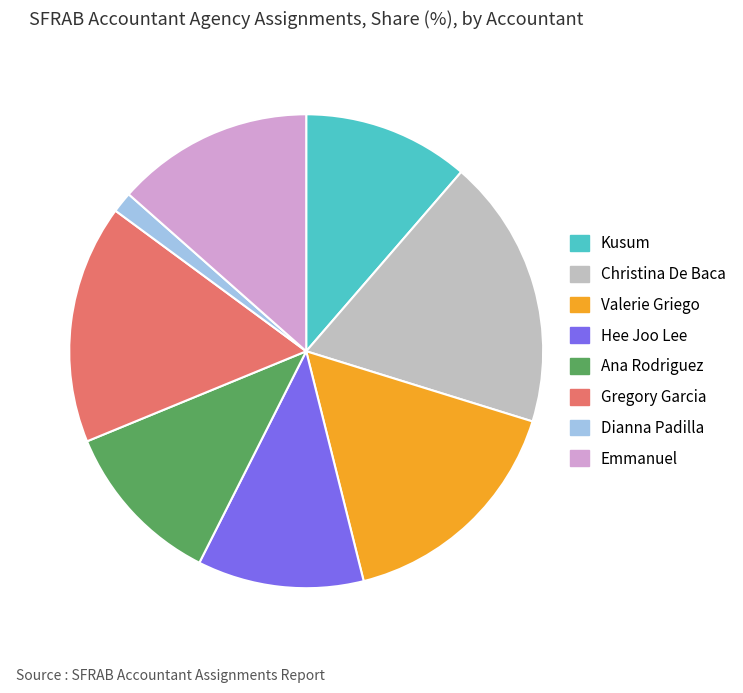

Is there any slice that represents more than half of the pie?

No